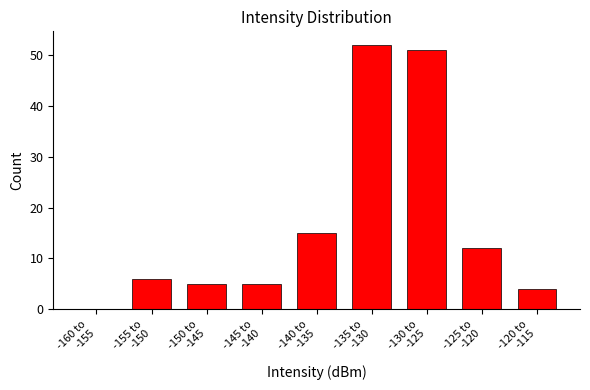

What is the sum of all values?

150